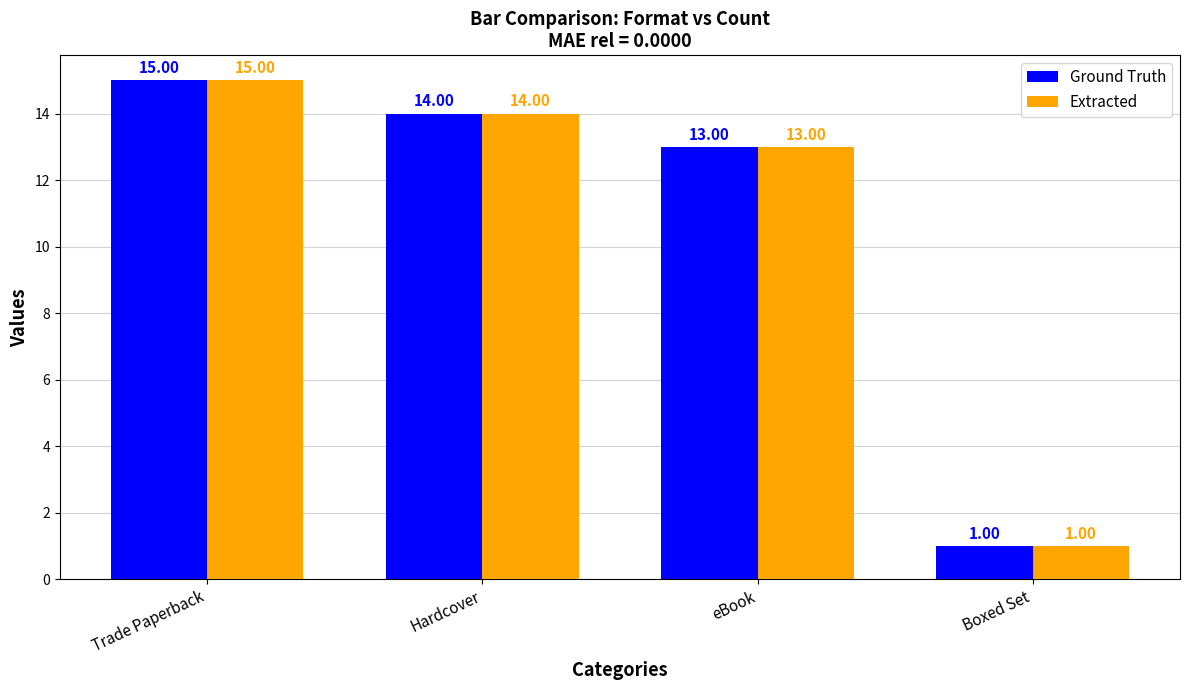

At which category does the chart reach its peak across all series?

Trade Paperback